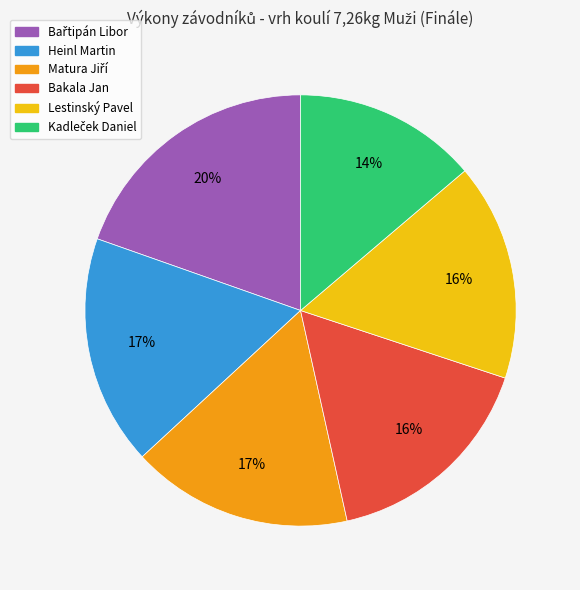

How many slices are in this pie chart?

6